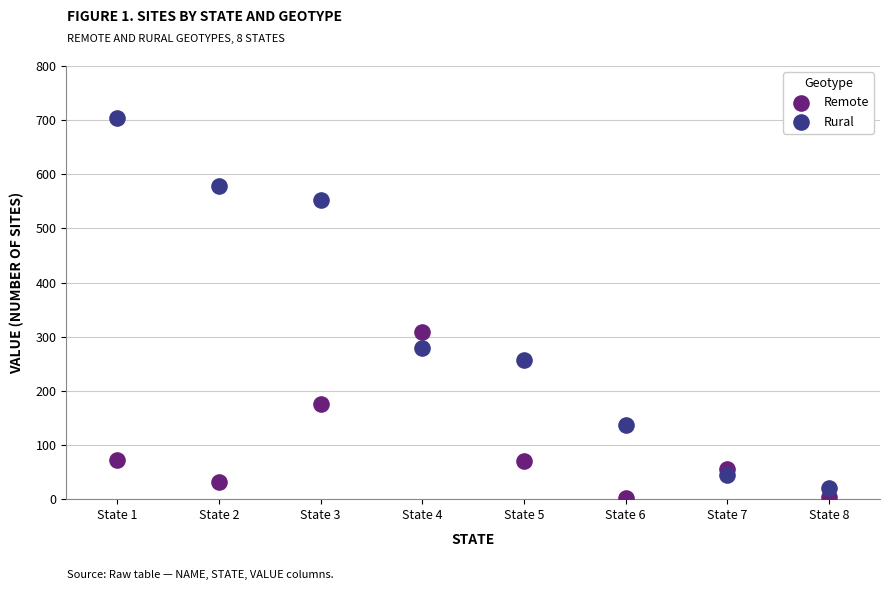

In the Rural series, what Y value is closest to 362?

280